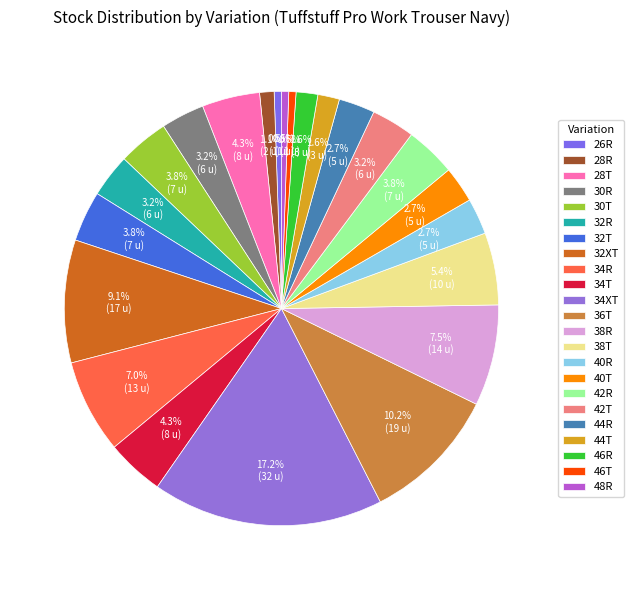

Does any single category account for the majority?

No